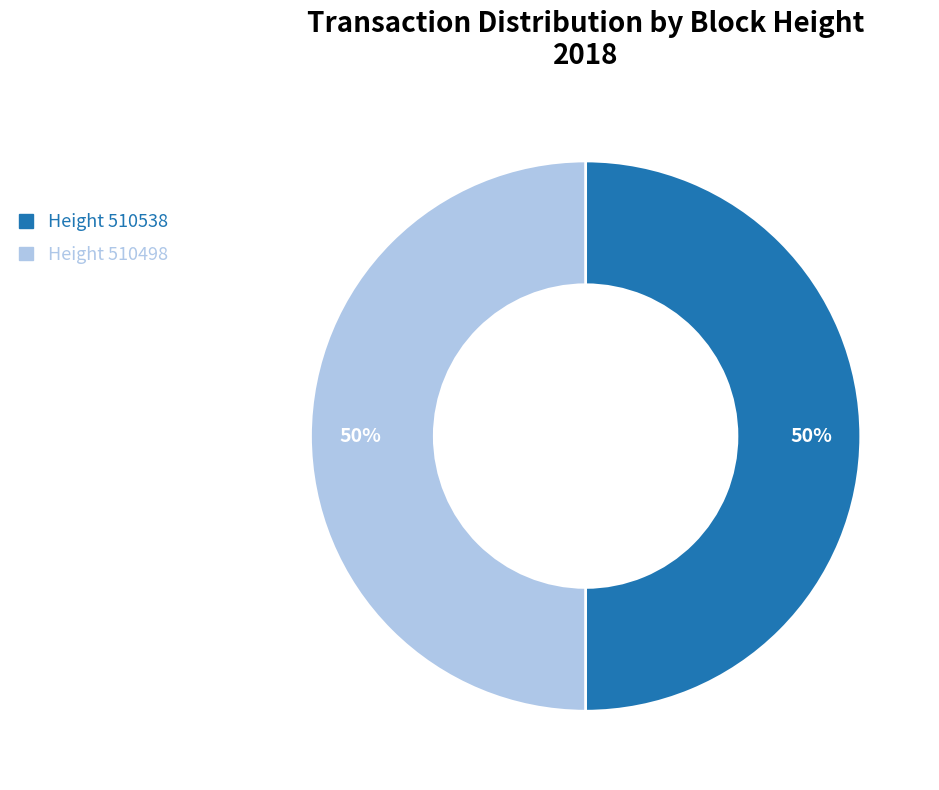

How many slices are in this pie chart?

2